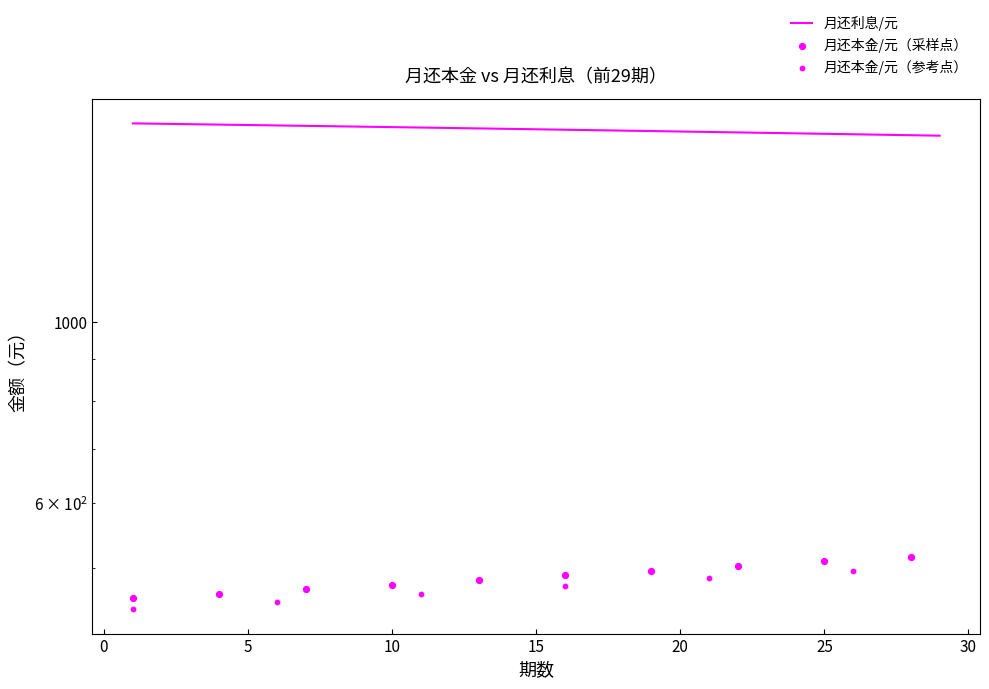

What is the ratio of the value at 16 to the value at 9?

1.0